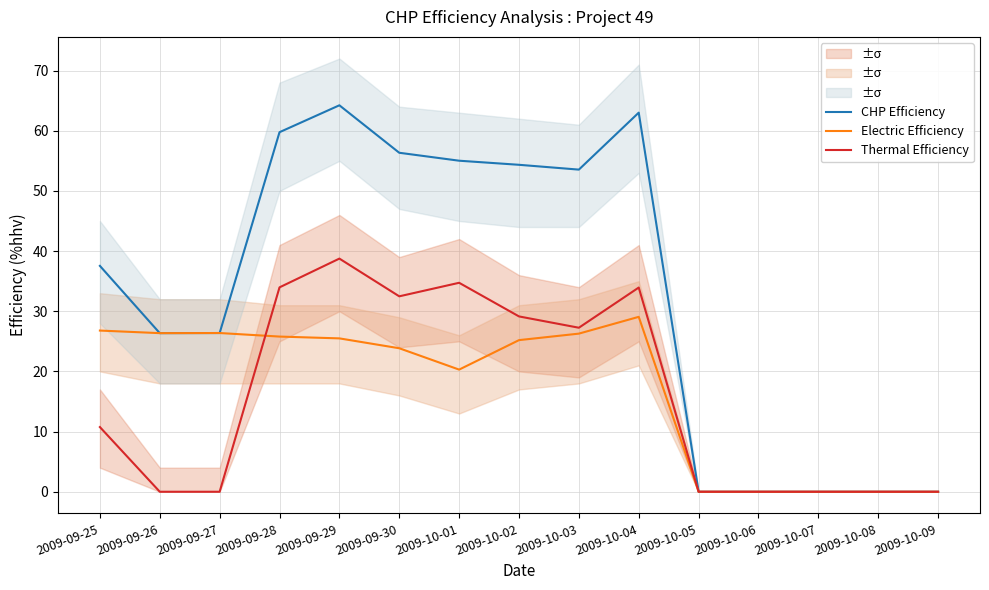

Rank the categories by Thermal Efficiency value from lowest to highest.

2009-09-26, 2009-09-27, 2009-10-05, 2009-10-06, 2009-10-07, 2009-10-08, 2009-10-09, 2009-09-25, 2009-10-03, 2009-10-02, 2009-09-30, 2009-10-04, 2009-09-28, 2009-10-01, 2009-09-29